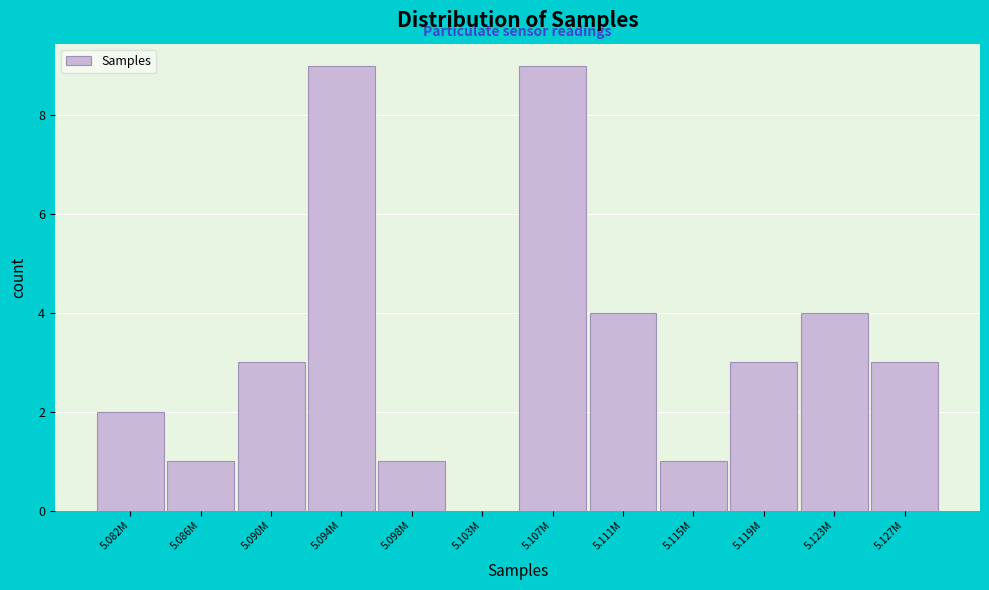

Reading right to left, extract all data points from this chart.

5.127M=3	5.123M=4	5.119M=3	5.115M=1	5.111M=4	5.107M=9	5.103M=0	5.098M=1	5.094M=9	5.090M=3	5.086M=1	5.082M=2